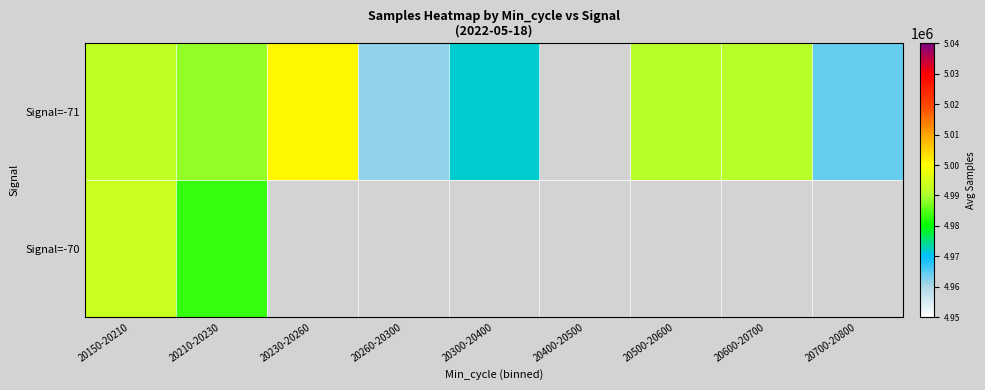

Count the number of data series in this chart.

2